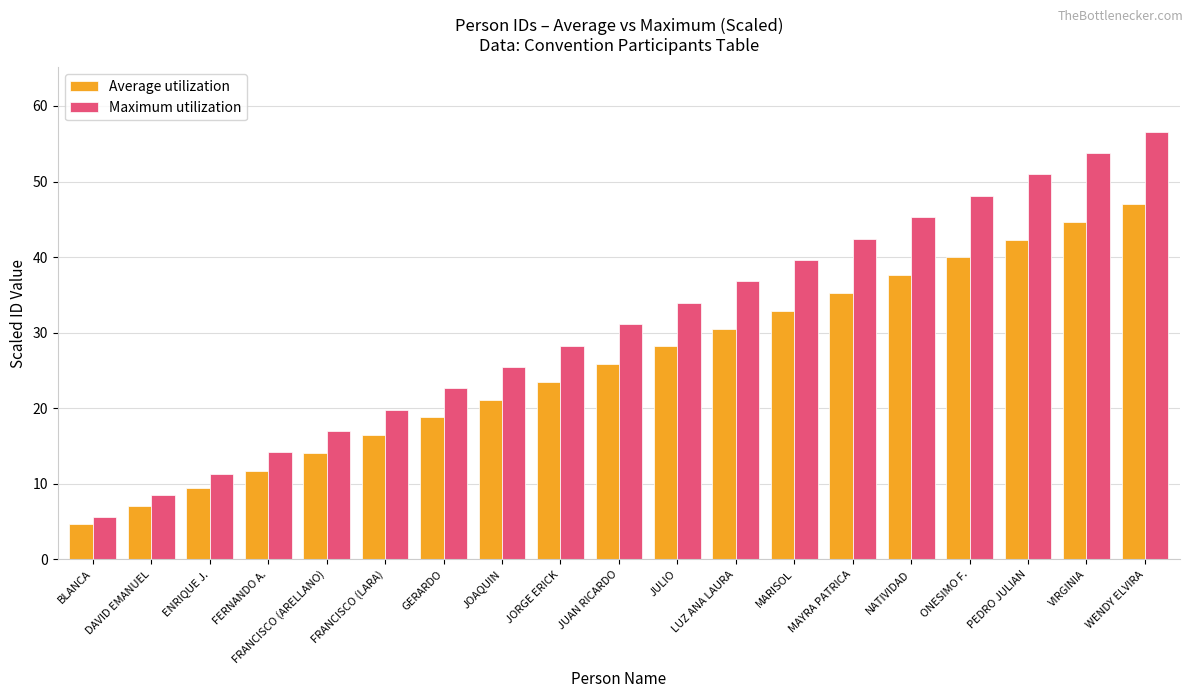

True or false: Average utilization has a value of 4.7 at BLANCA.

True